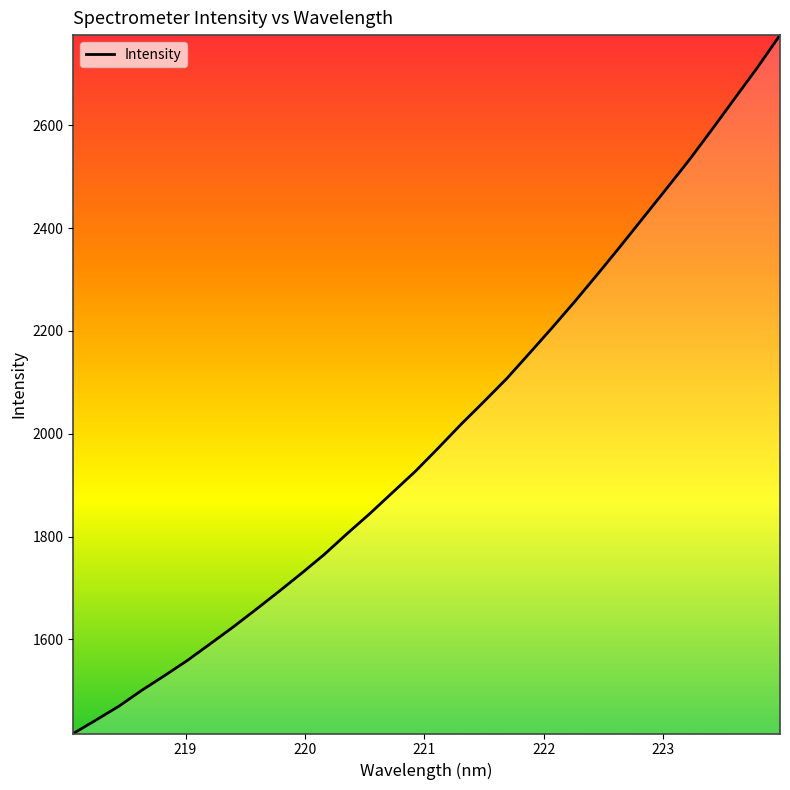

True or false: the data has more than 0 interior local peaks.

False